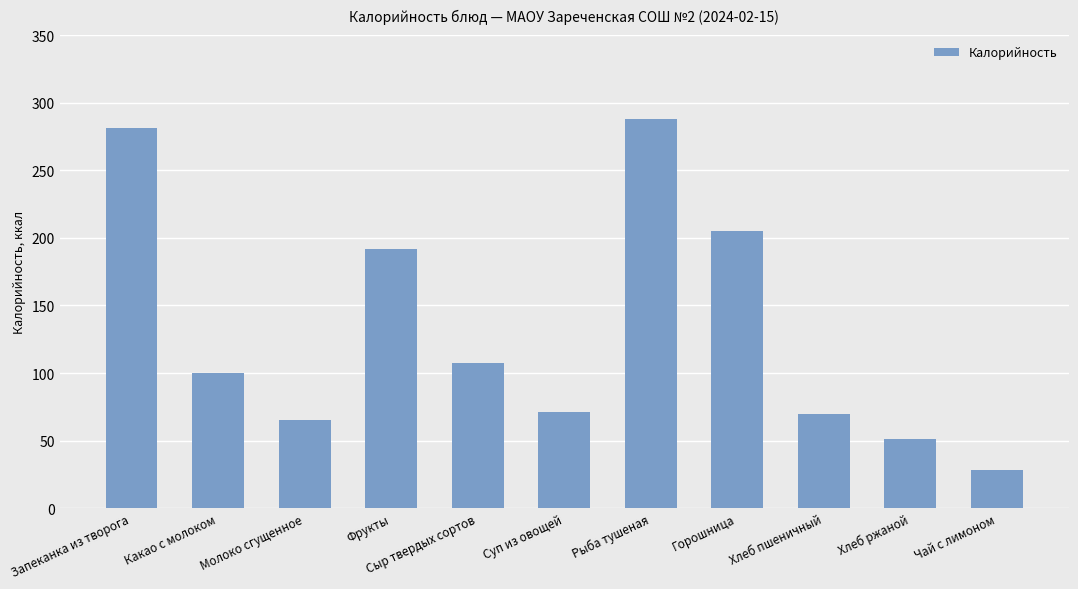

What is the sum of all values?

1459.8